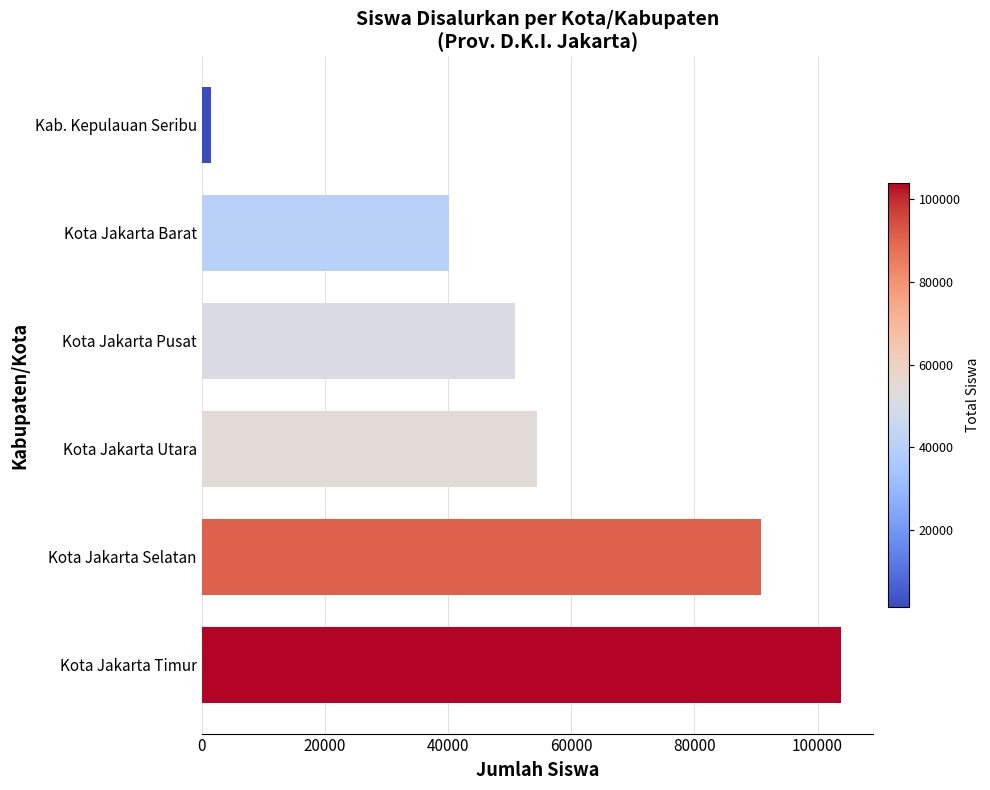

How many data points does each series have?

6